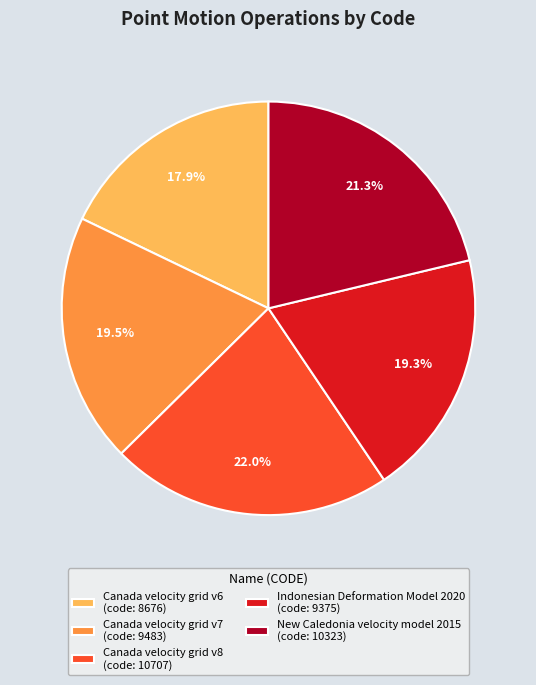

Count the number of slices in the pie.

5